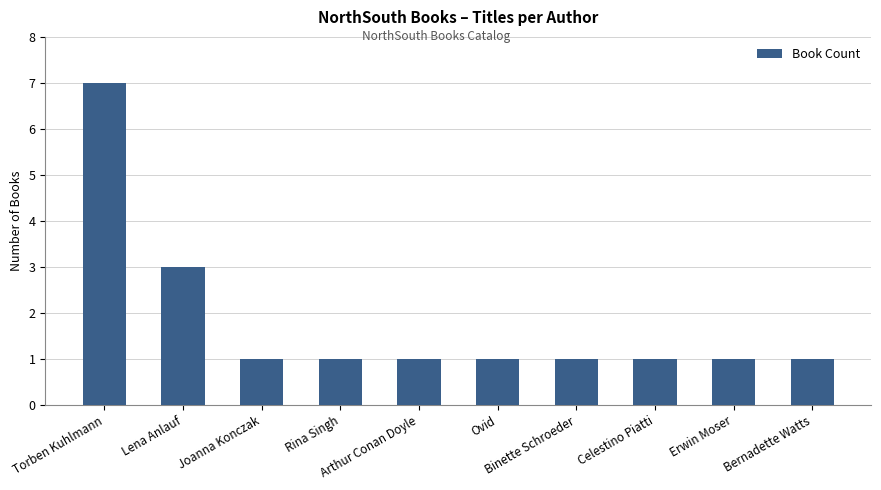

True or false: the data shows 1 at Bernadette Watts.

True